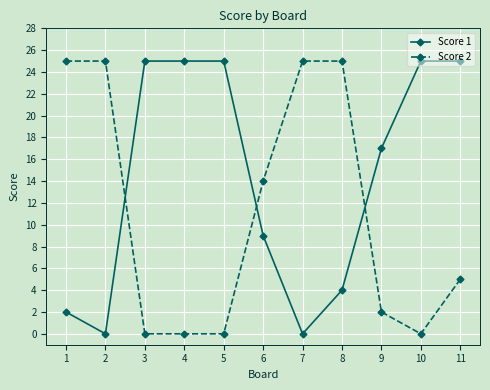

What is the average value of the Score 1 series?

14